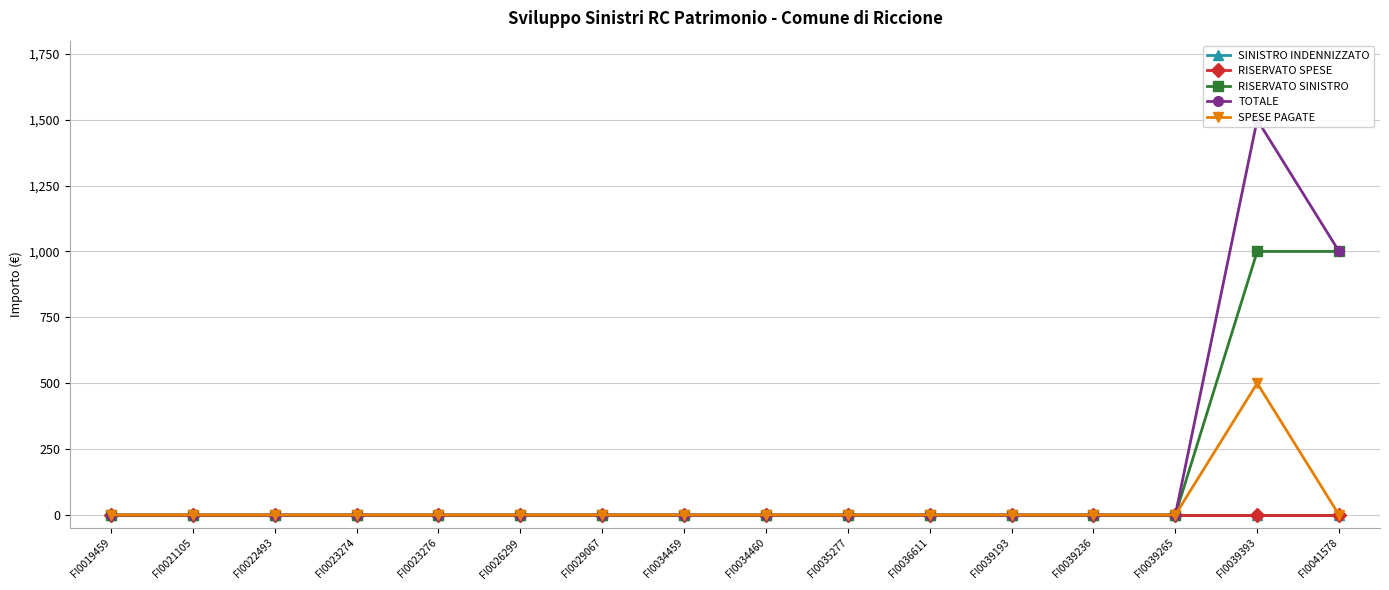

True or false: RISERVATO SINISTRO and RISERVATO SPESE cross at least once.

False